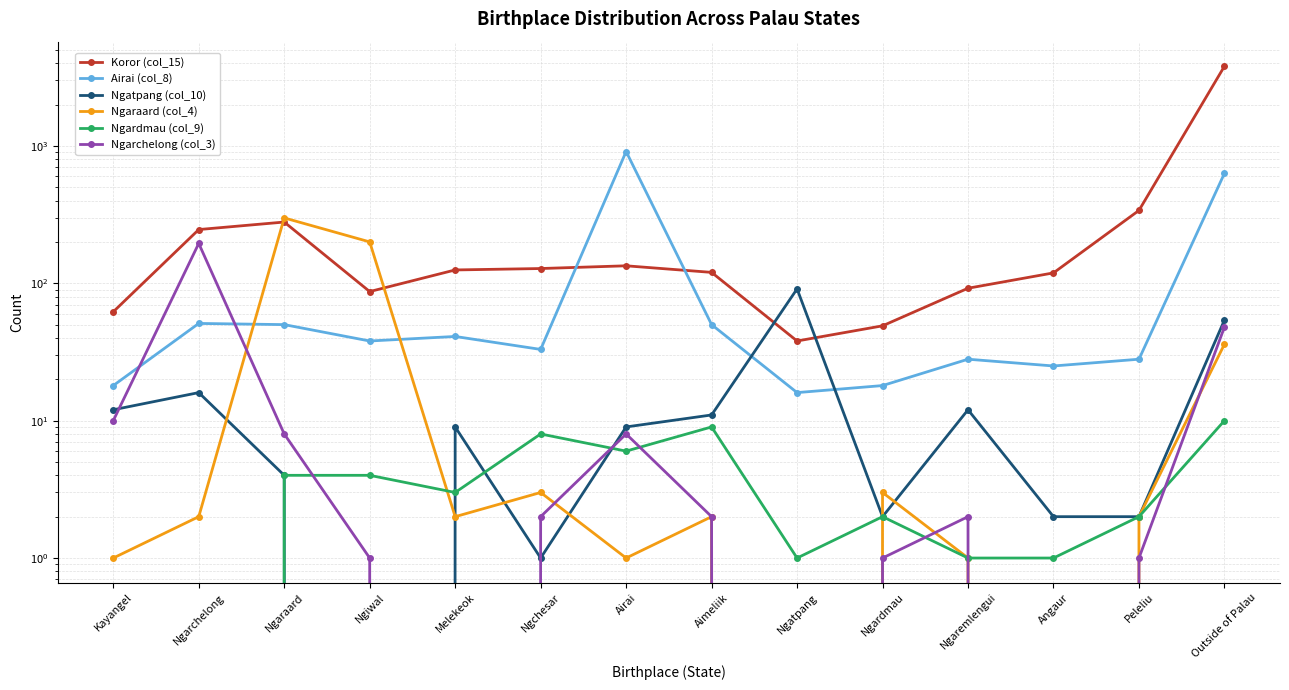

The Koror (col_15) series shows 339 at Peleliu. True or false?

True